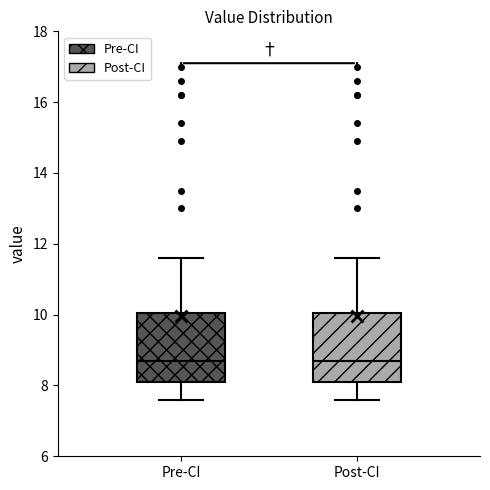

Reading left to right, transcribe this box plot: for each box, give where its median line is, the range the box spans, and where its two whiskers end, as read against the y-axis. The values are not printed on the chart, so give them approximately, as read against the axis.

Pre-CI: median 8.8, box 8.2 to 10.0, whiskers 7.6 to 11.6
Post-CI: median 8.8, box 8.2 to 10.0, whiskers 7.6 to 11.6